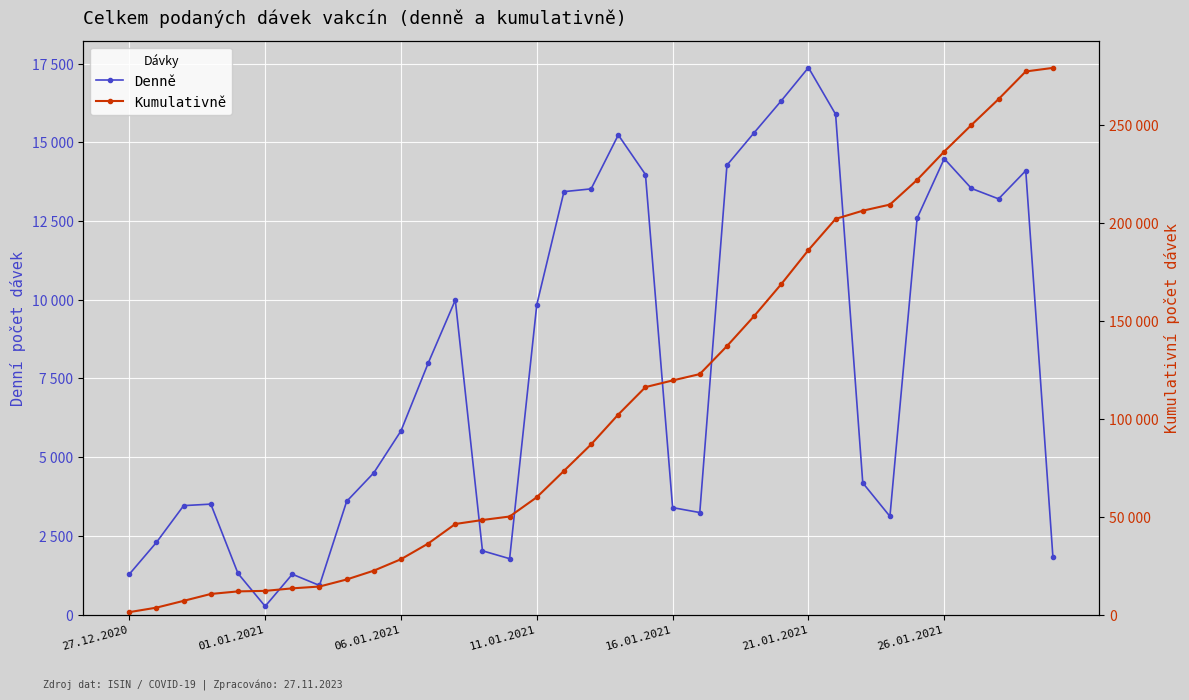

Count the number of data series in this chart.

2